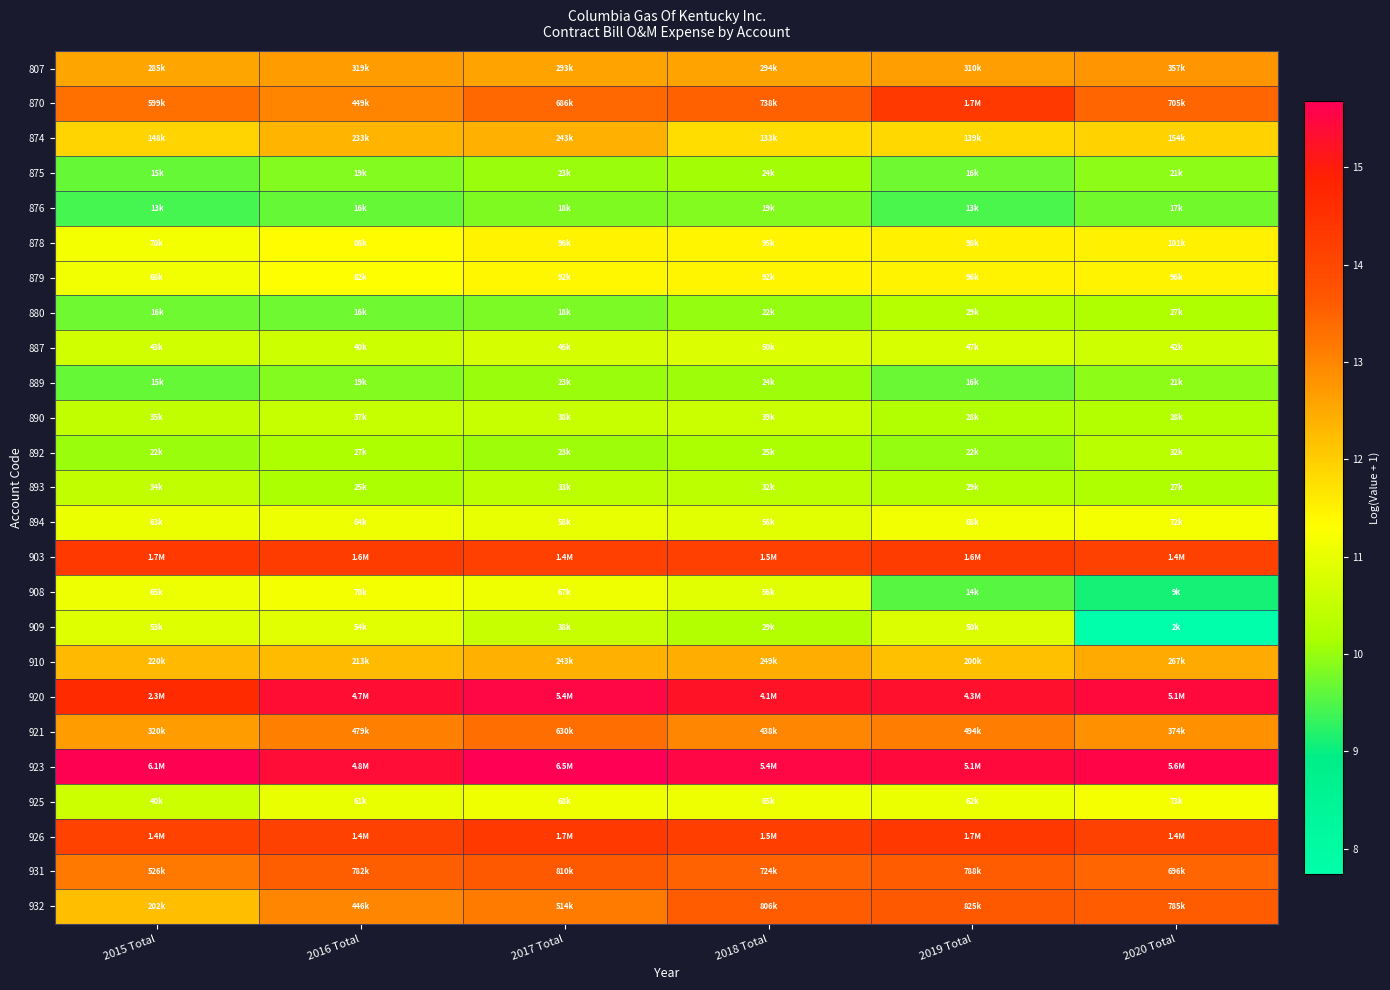

How many data points does each series have?

6